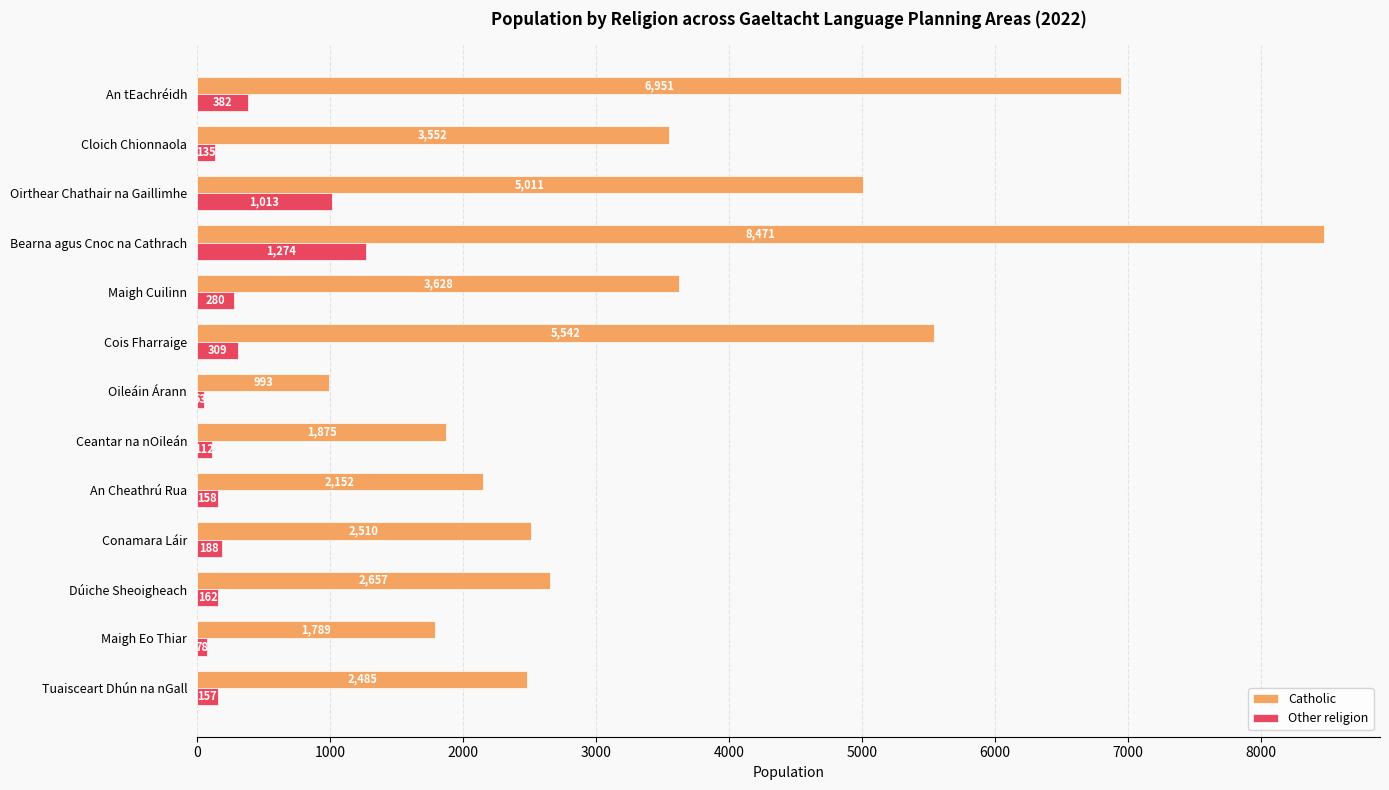

How many data points in Catholic are less than 2657?

6